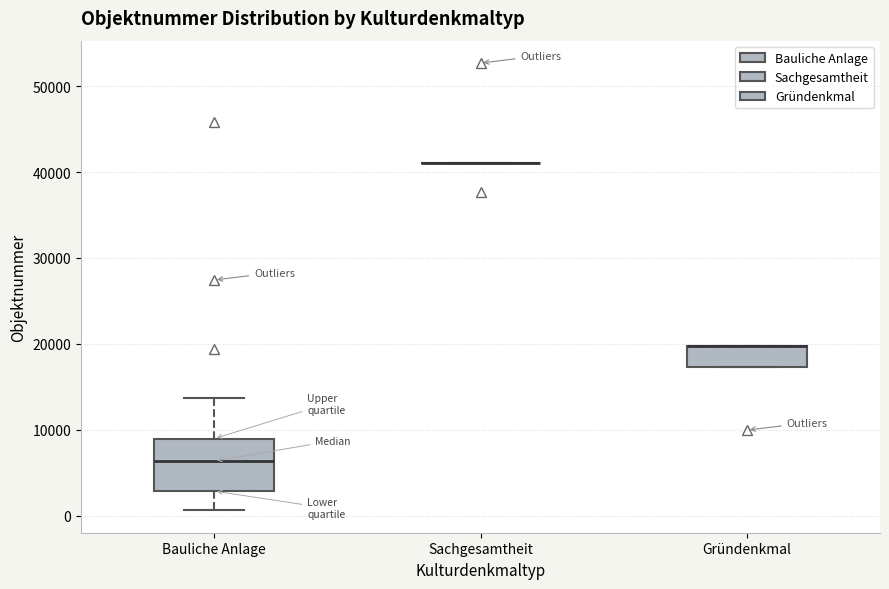

Where is the lower edge of the box for Gründenkmal on the y-axis? The values are not printed on the chart, so give them approximately, as read against the axis.

17000